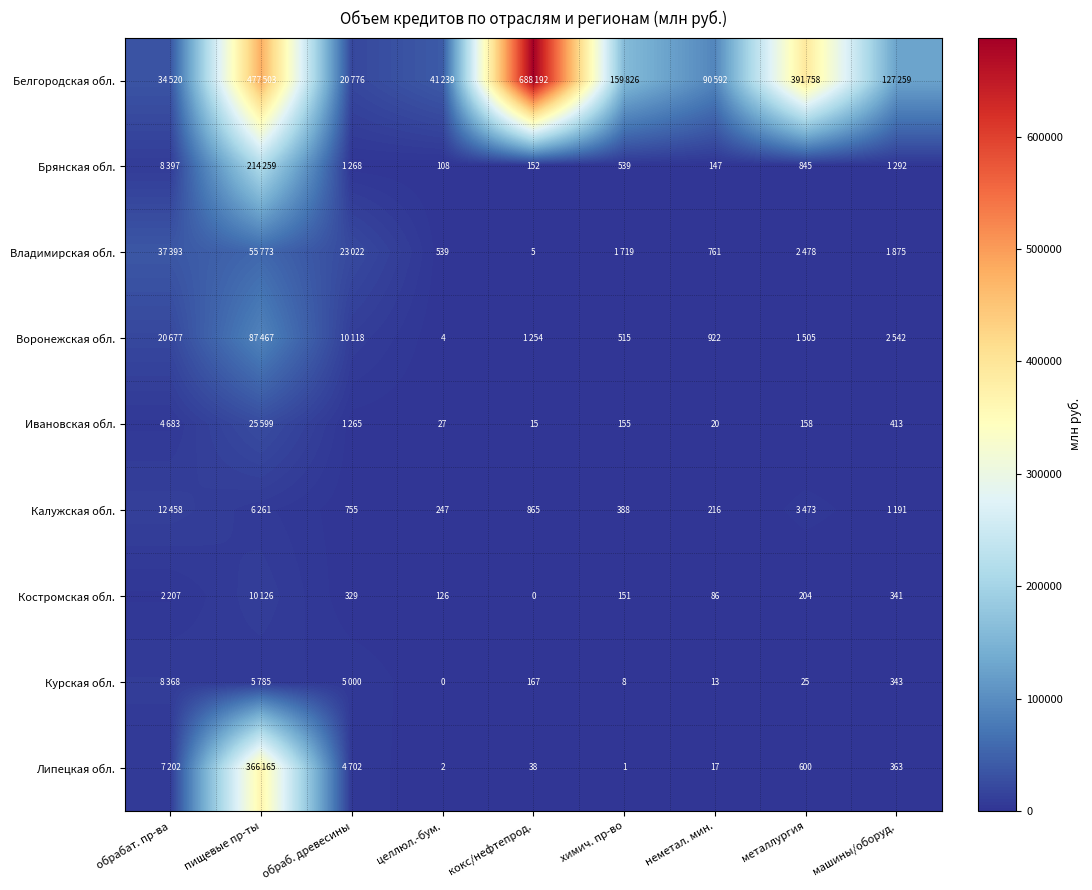

Is it true that Курская обл. equals 0 at целлюл.-бум.?

True